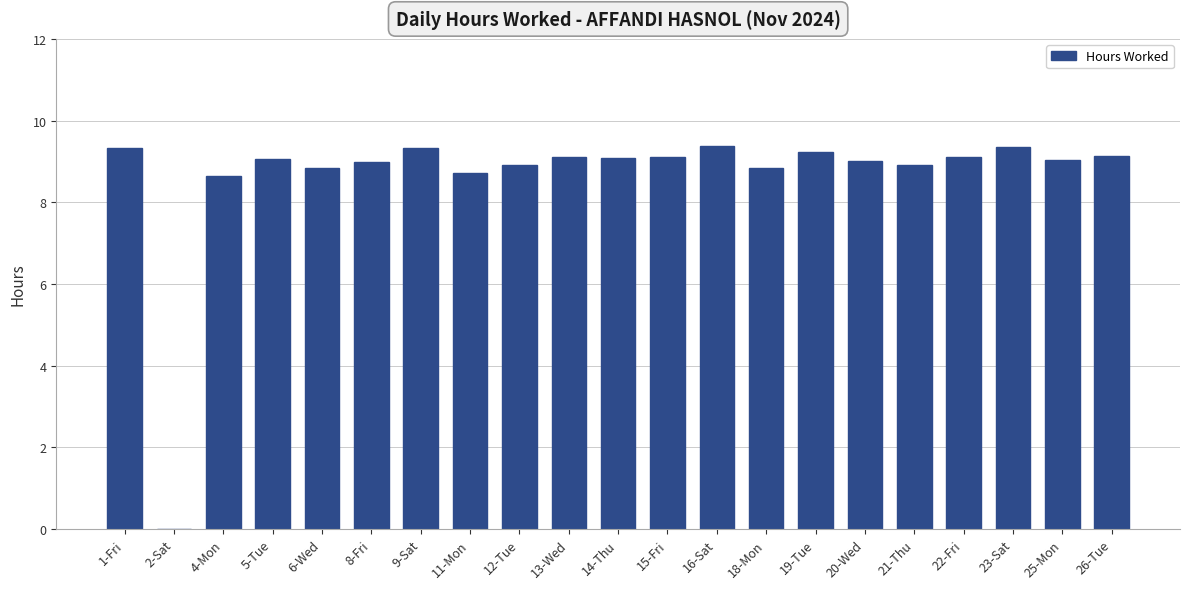

The value at 8-Fri is 4.3. True or false?

False